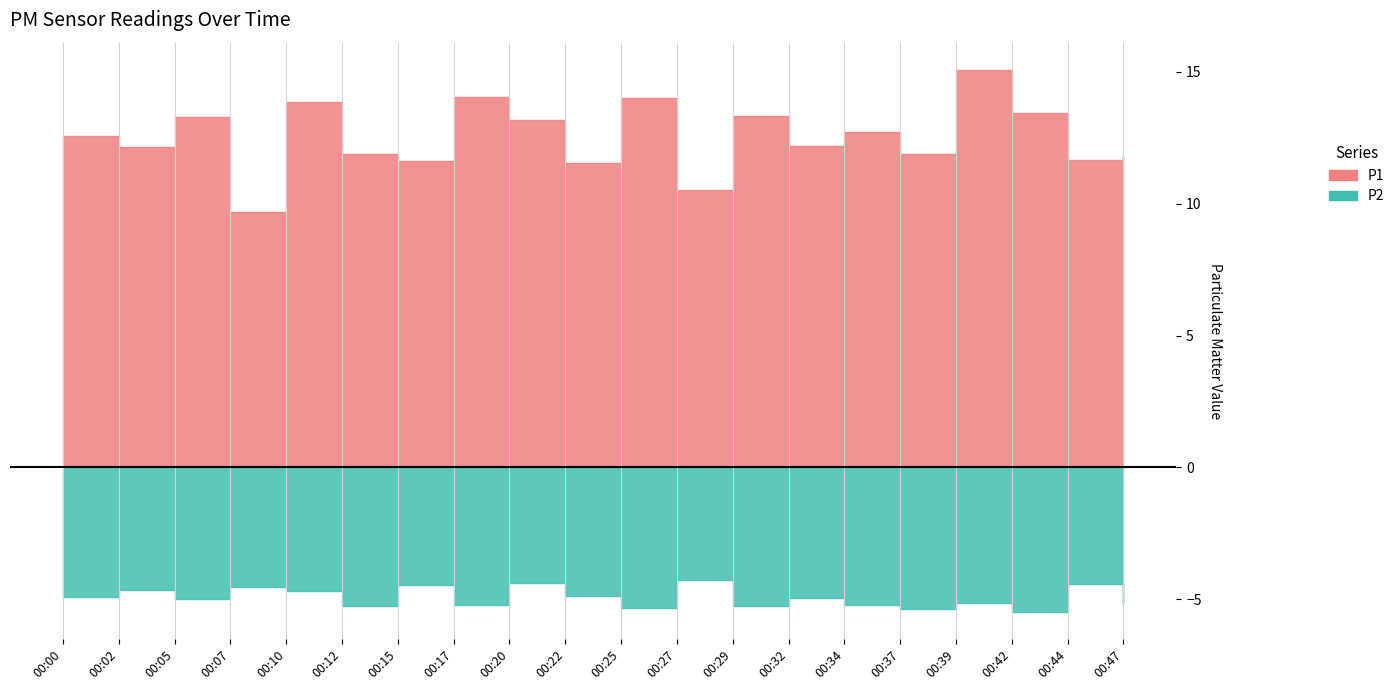

What is the difference between the P2 values at 00:47 and 00:42?

0.3